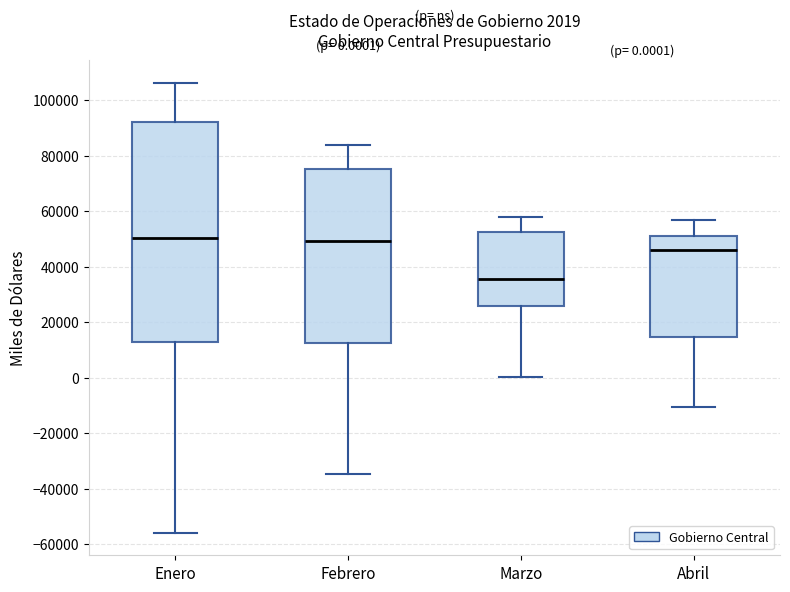

Which box is the tallest, from its lower edge to its upper edge?

Enero